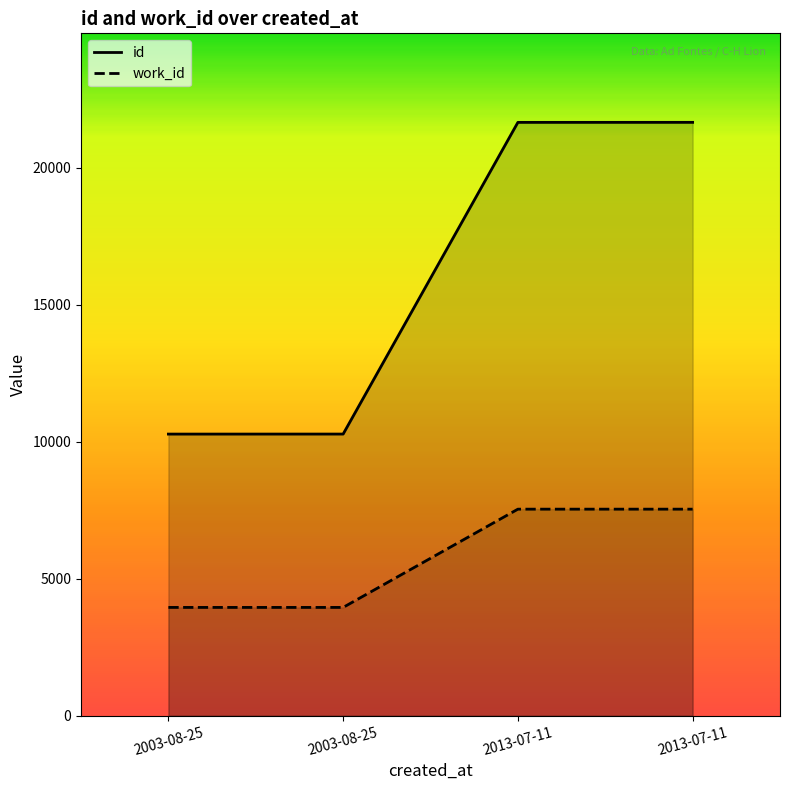

At how many categories does at least one series exceed 8993?

4